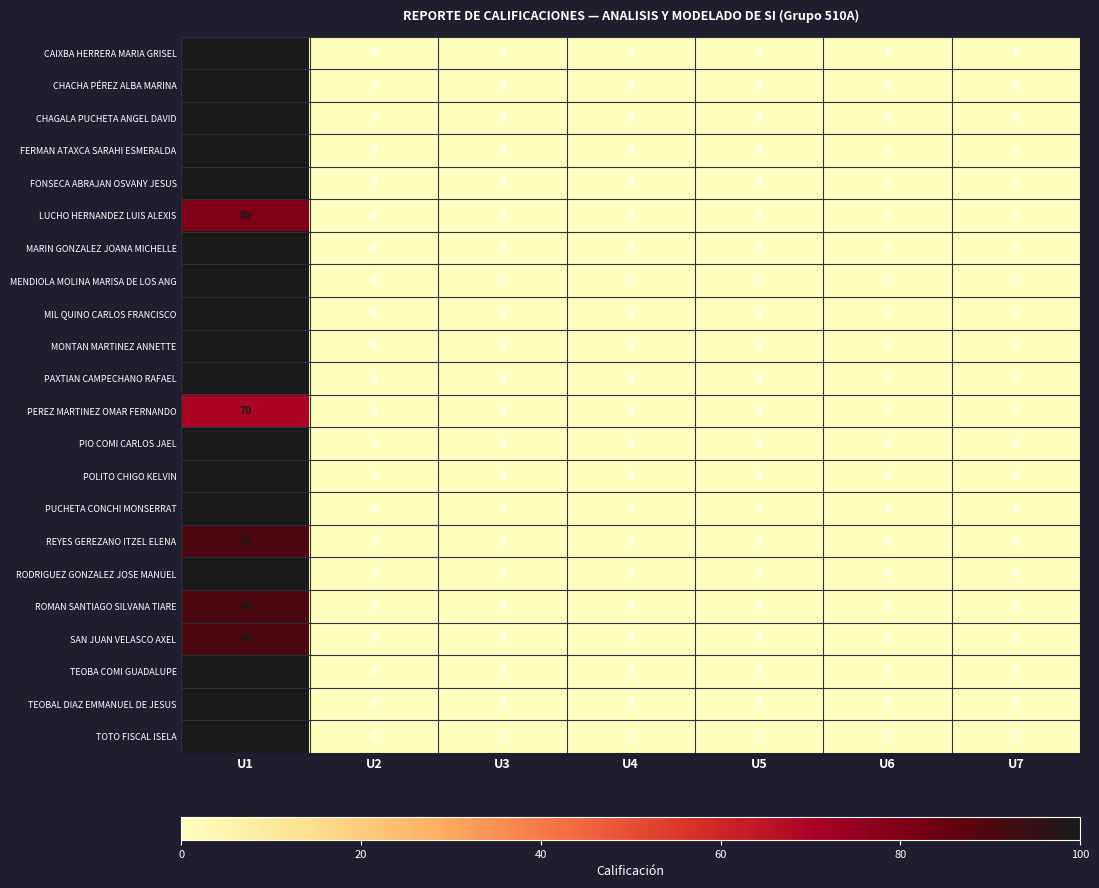

At how many categories does at least one series exceed 25?

1